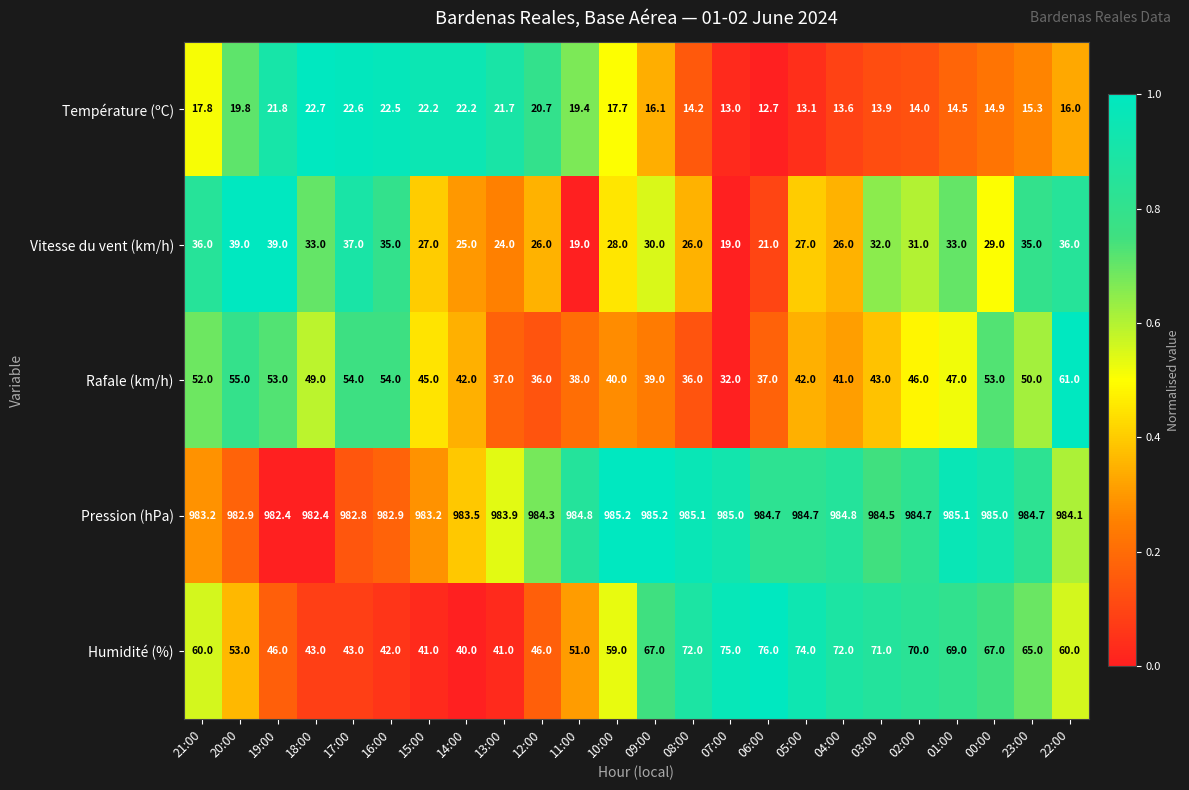

At how many categories does at least one series exceed 388?

24